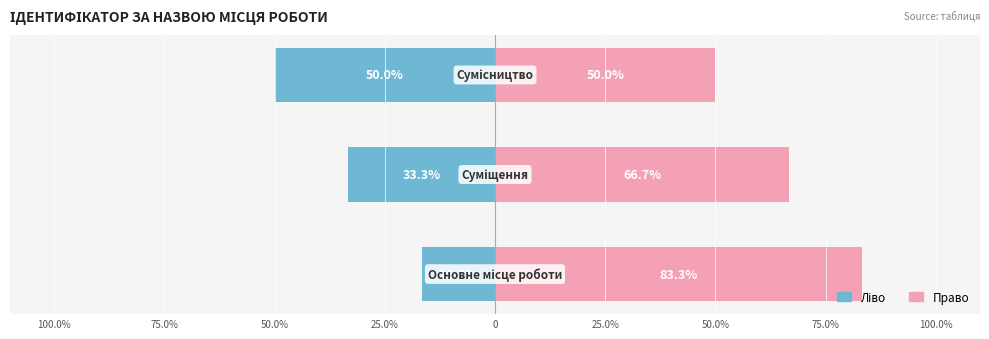

The value at Суміщення is 1. True or false?

False